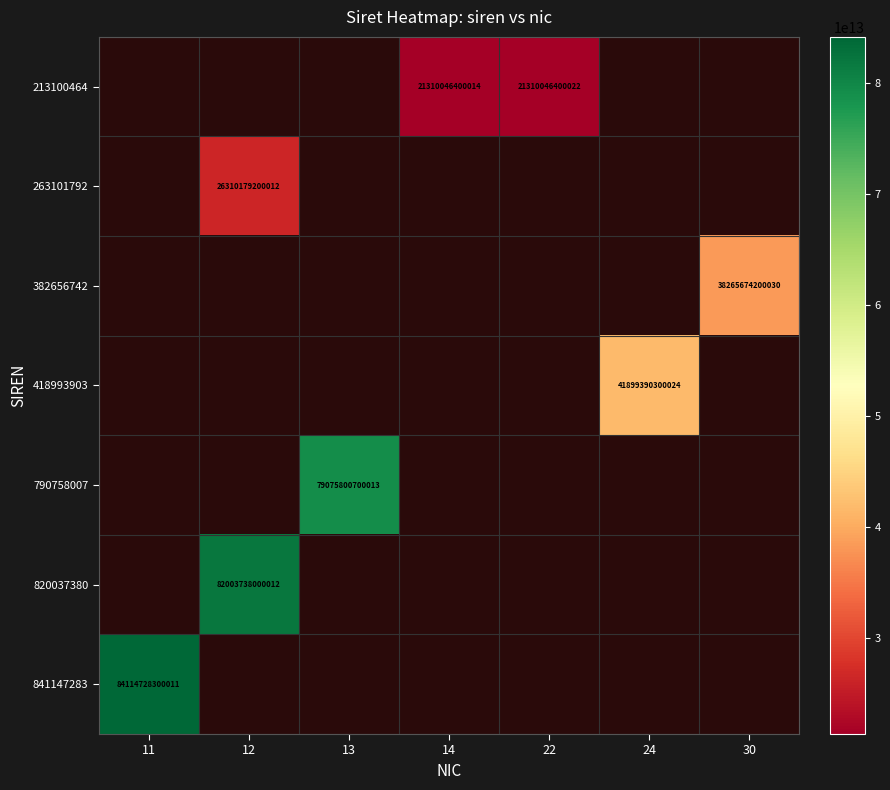

True or false: 418993903 has a value of 41899390300024 at 24.

True